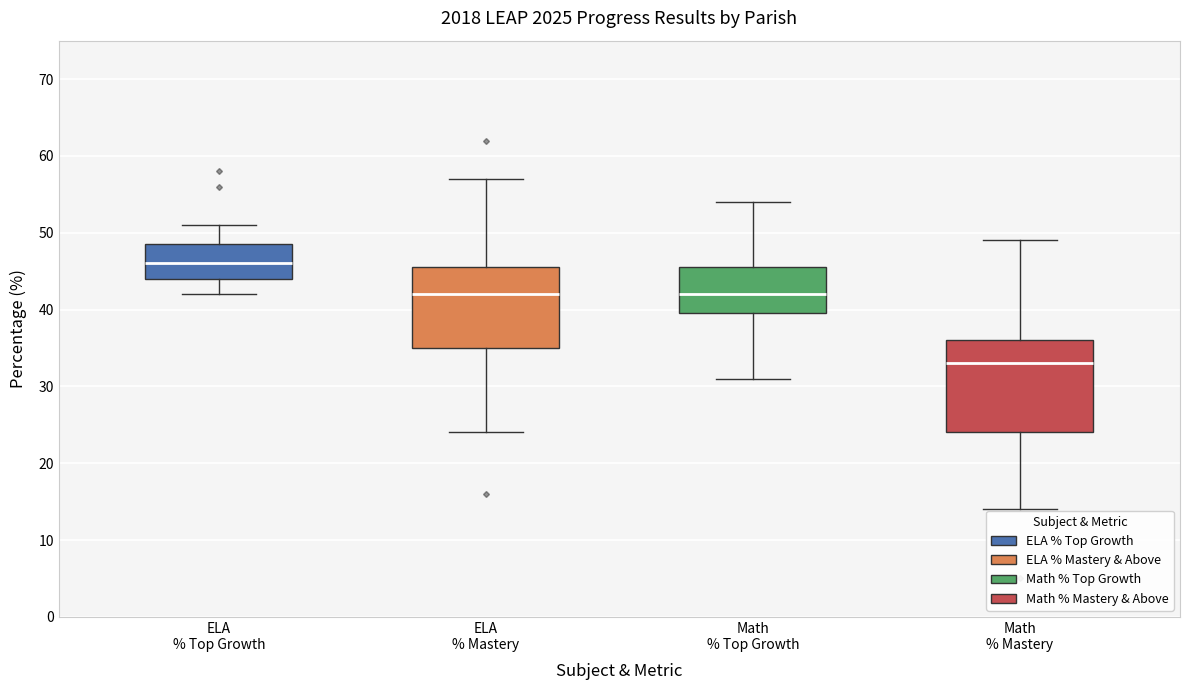

Reading left to right, transcribe this box plot: for each box, give where its median line is, the range the box spans, and where its two whiskers end, as read against the y-axis. The values are not printed on the chart, so give them approximately, as read against the axis.

ELA % Top Growth: median 46, box 44 to 49, whiskers 42 to 51
ELA % Mastery: median 42, box 35 to 46, whiskers 24 to 57
Math % Top Growth: median 42, box 40 to 46, whiskers 31 to 54
Math % Mastery: median 33, box 24 to 36, whiskers 14 to 49